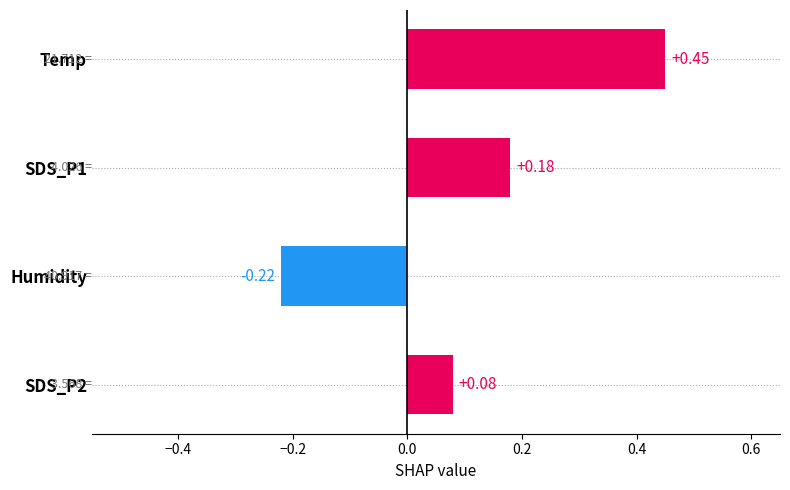

List the labels in order of value, largest first.

Temp, SDS_P1, SDS_P2, Humidity